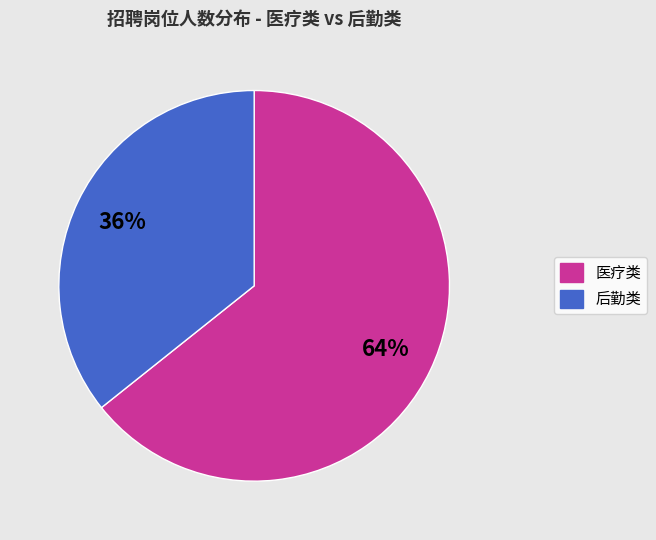

To the nearest percent, what is the average slice percentage?

50%